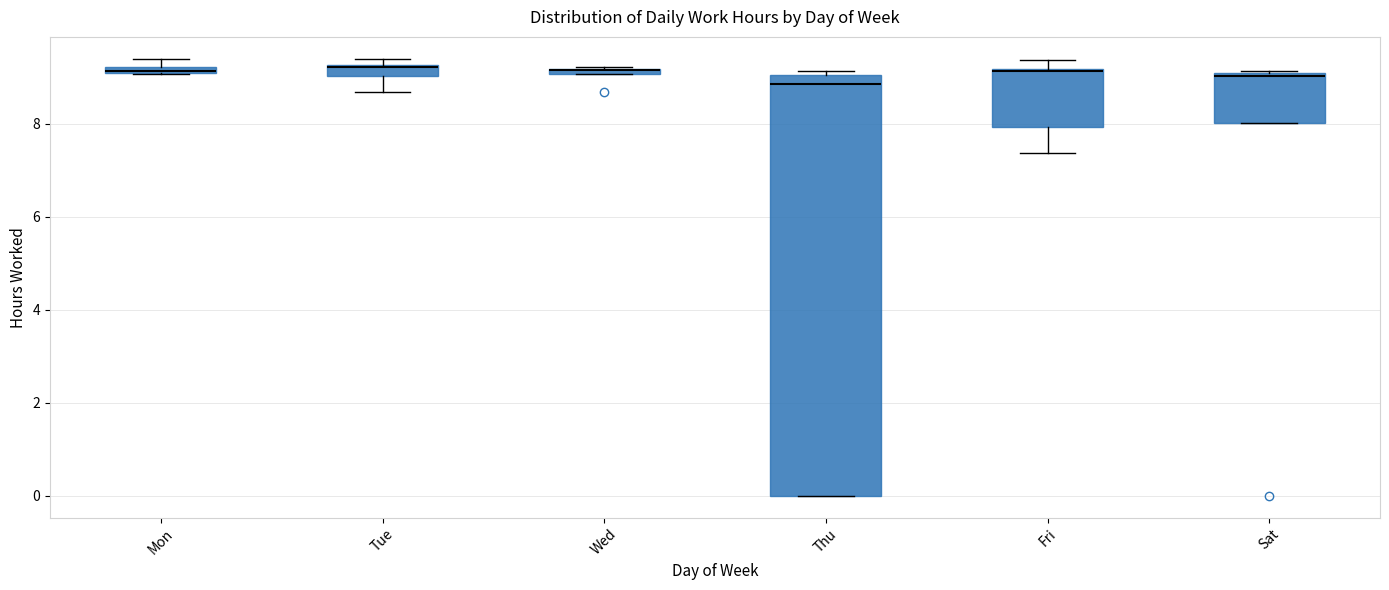

Where is the lower edge of the box for Mon on the y-axis? The values are not printed on the chart, so give them approximately, as read against the axis.

9.0